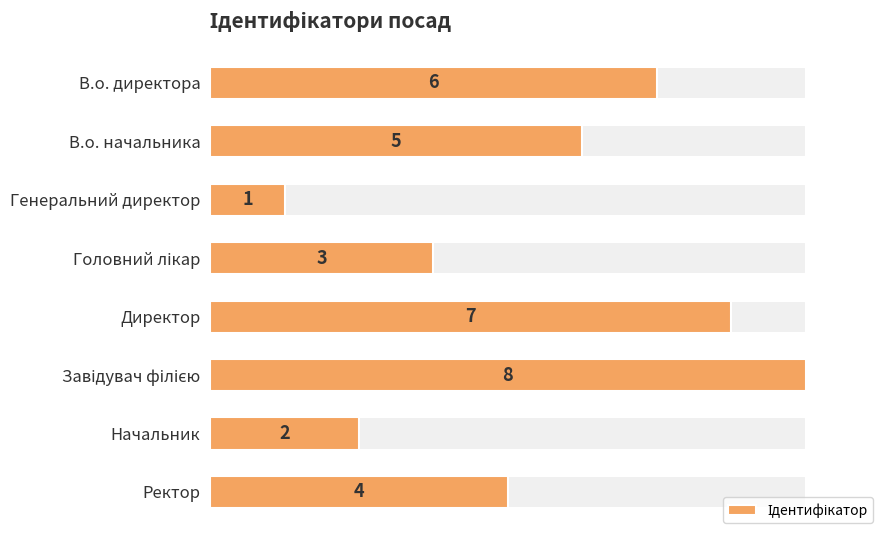

Reading left to right, what are all the values shown in this chart?

6	5	1	3	7	8	2	4